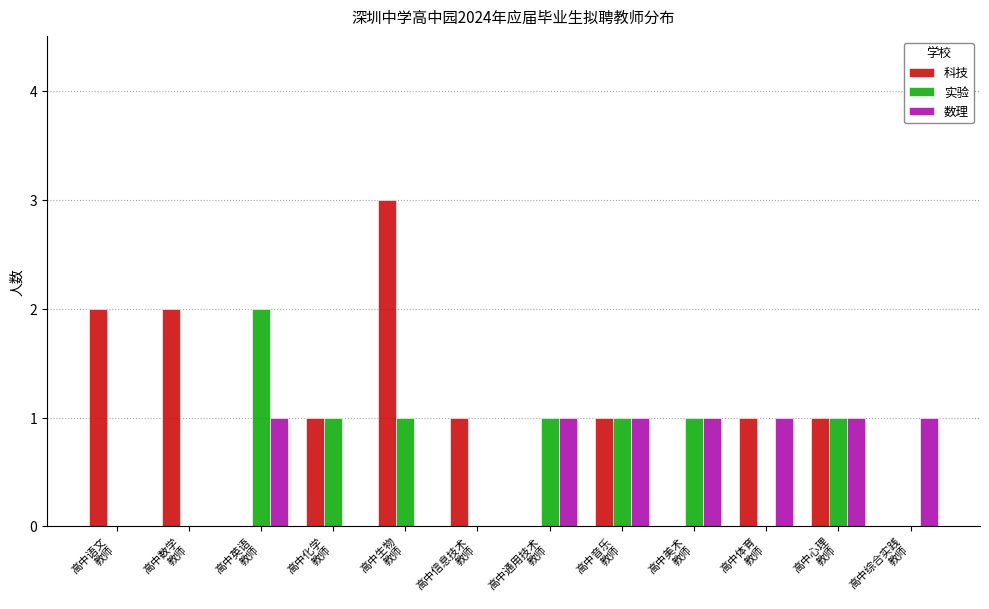

Which series has the largest total across all categories?

科技